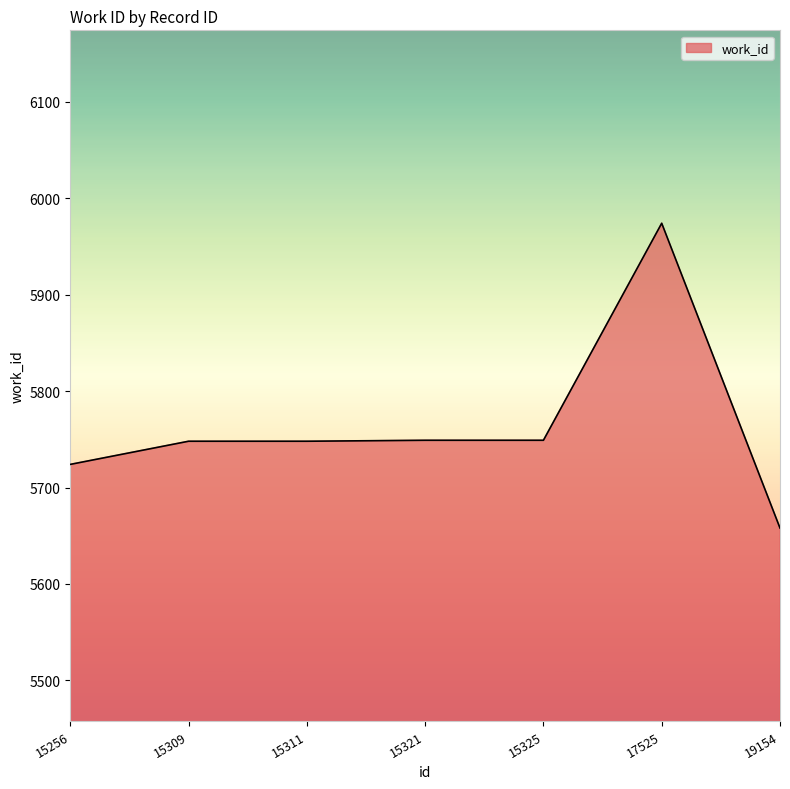

What is the average value?

5764